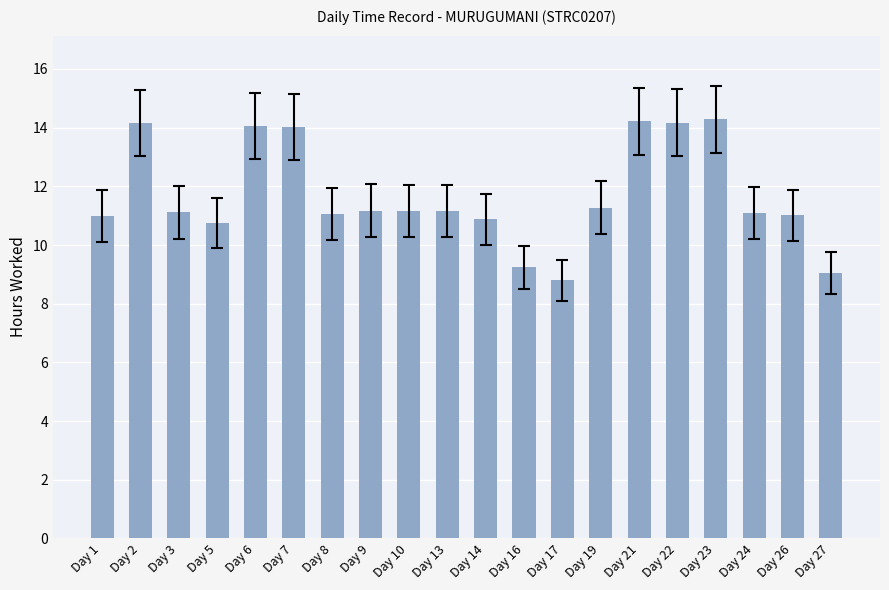

What is the ratio of the value at Day 17 to the value at Day 22?

0.6